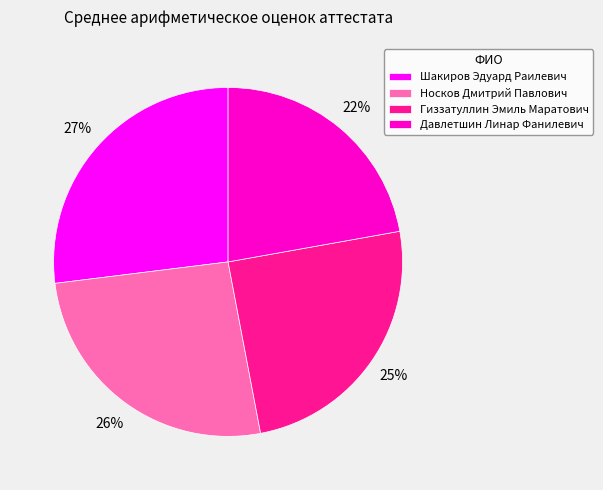

Rank the categories by value from lowest to highest.

Давлетшин Линар Фанилевич, Гиззатуллин Эмиль Маратович, Носков Дмитрий Павлович, Шакиров Эдуард Раилевич